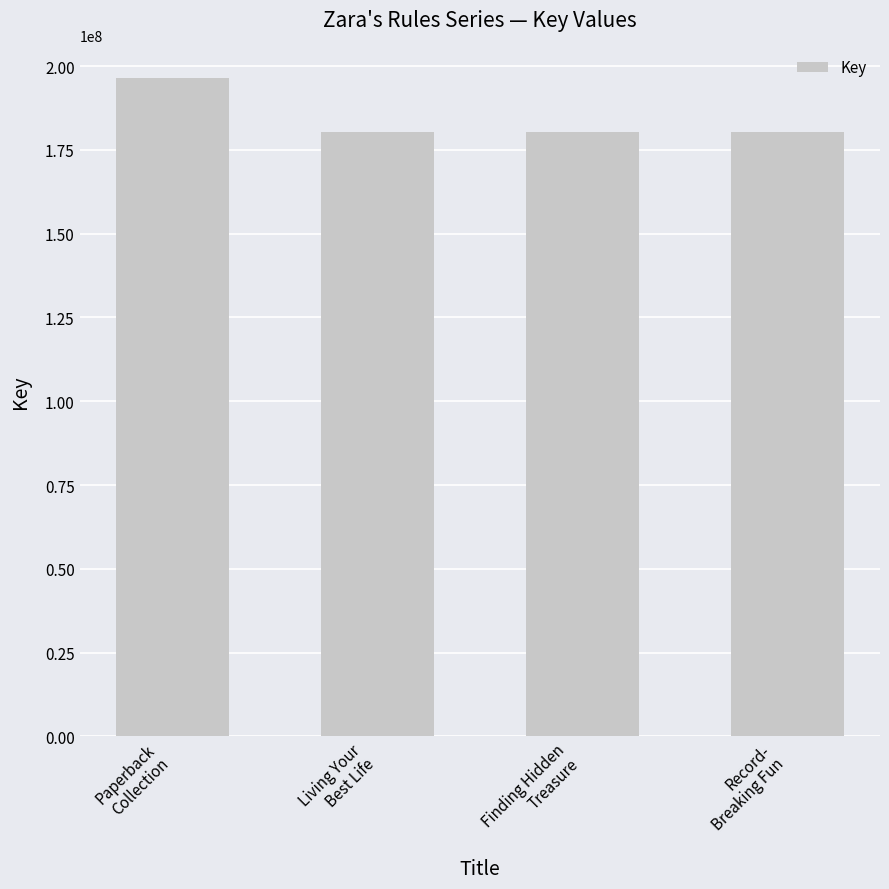

What is the sum of all values?

737534298